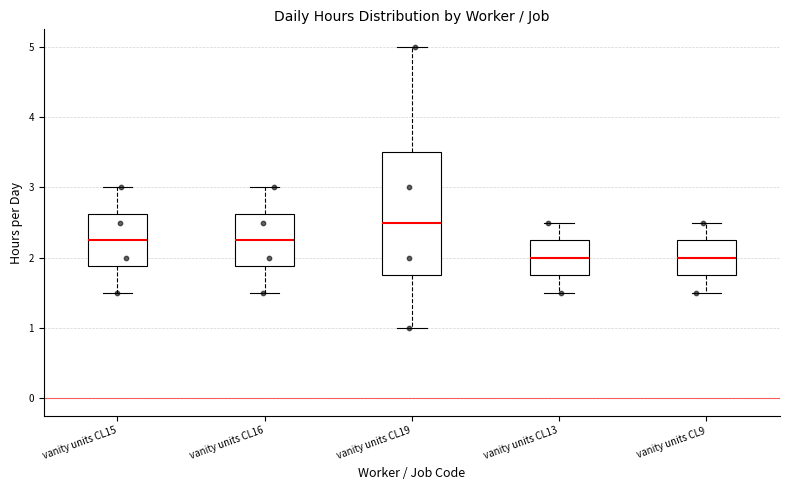

Reading left to right, transcribe this box plot: for each box, give where its median line is, the range the box spans, and where its two whiskers end, as read against the y-axis. The values are not printed on the chart, so give them approximately, as read against the axis.

vanity units CL15: median 2.3, box 1.9 to 2.6, whiskers 1.5 to 3.0
vanity units CL16: median 2.3, box 1.9 to 2.6, whiskers 1.5 to 3.0
vanity units CL19: median 2.5, box 1.8 to 3.5, whiskers 1.0 to 5.0
vanity units CL13: median 2.0, box 1.8 to 2.3, whiskers 1.5 to 2.5
vanity units CL9: median 2.0, box 1.8 to 2.3, whiskers 1.5 to 2.5